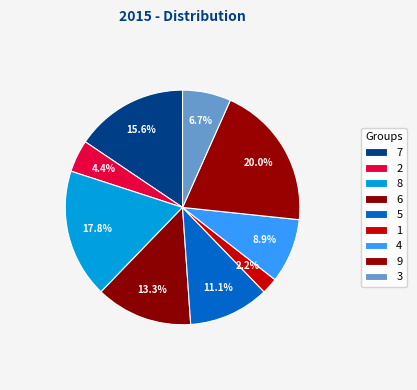

Is it true that 5 is 11% of the pie?

True